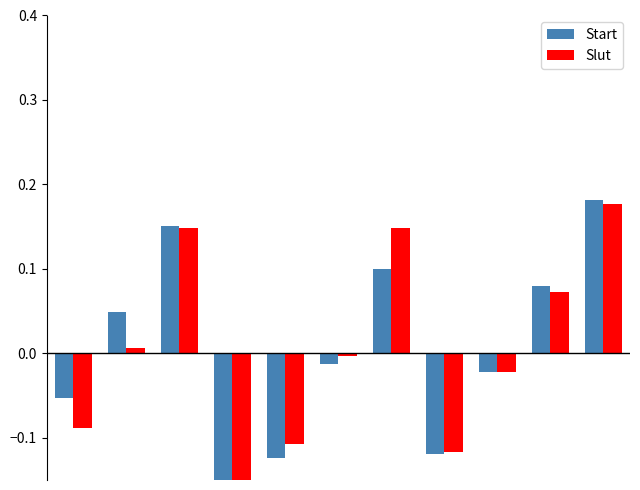

Reading right to left, extract all data points from this chart.

Start: 0.2	0.1	-0.0	-0.1	0.1	-0.0	-0.1	-0.2	0.2	0.0	-0.1
Slut: 0.2	0.1	-0.0	-0.1	0.1	-0.0	-0.1	-0.2	0.1	0.0	-0.1